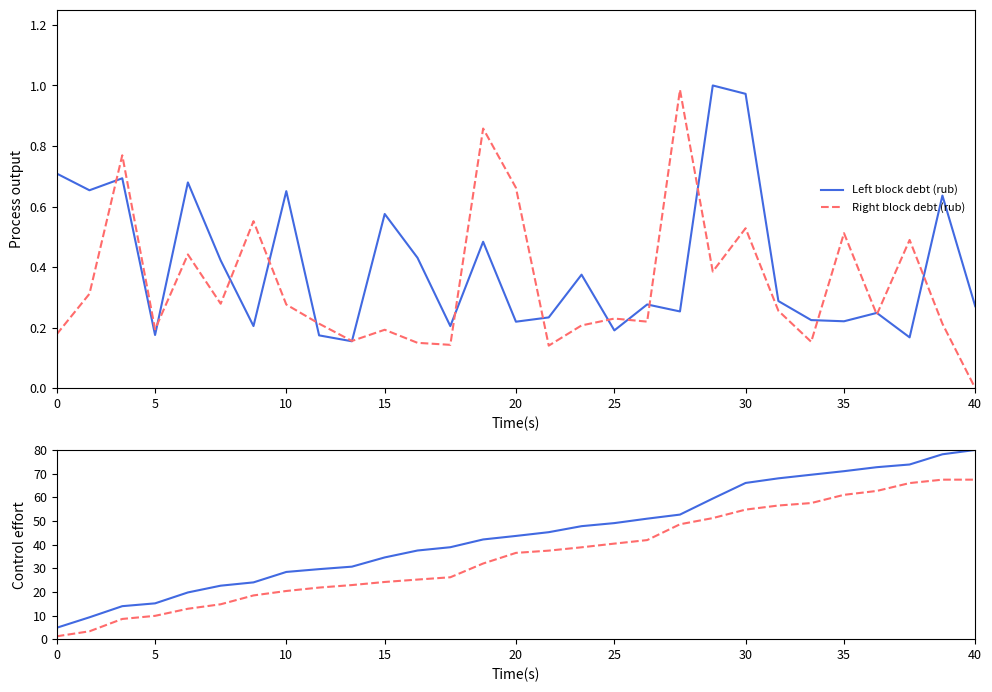

List the series in order of their overall mean, lowest first.

Right block debt (rub), Left block debt (rub)